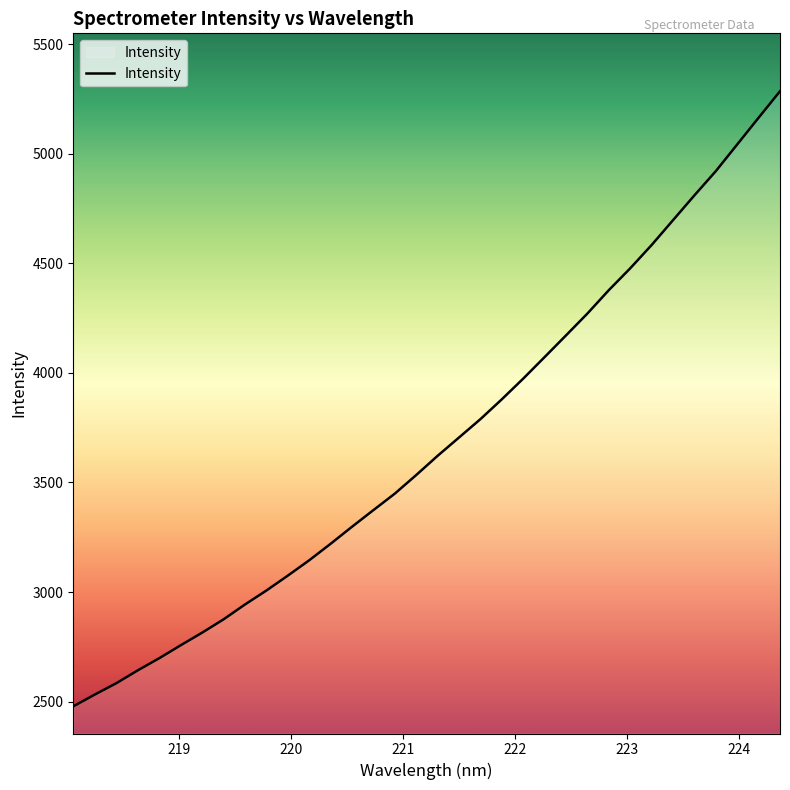

What is the difference between the maximum and minimum values?

2807.7